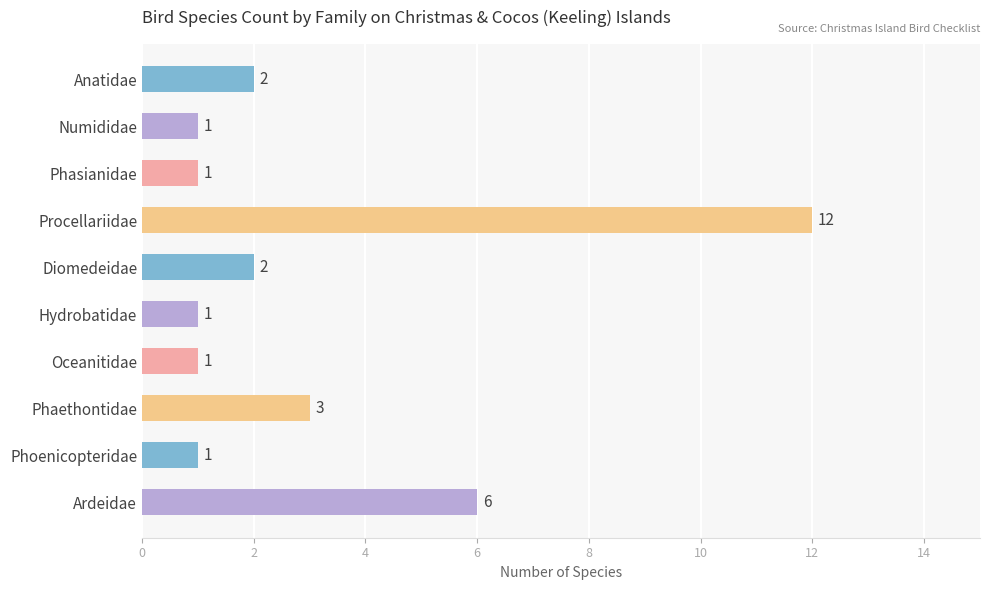

The chart shows a value of 2 at Numididae. True or false?

False